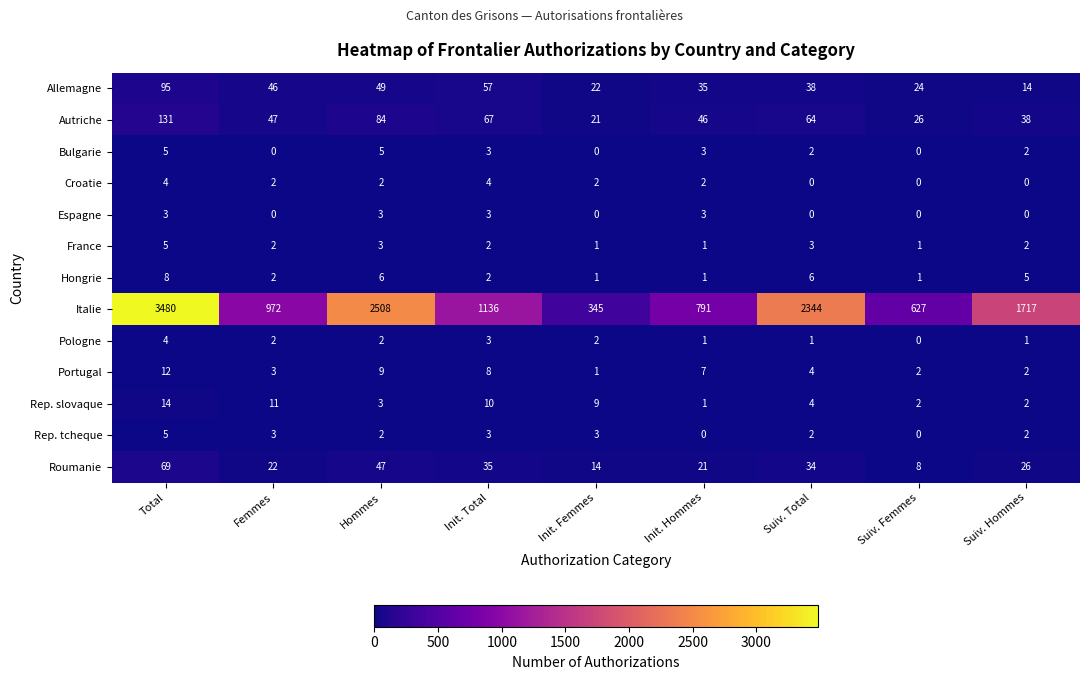

What is the difference between the maximum and minimum values in the Hongrie series?

7